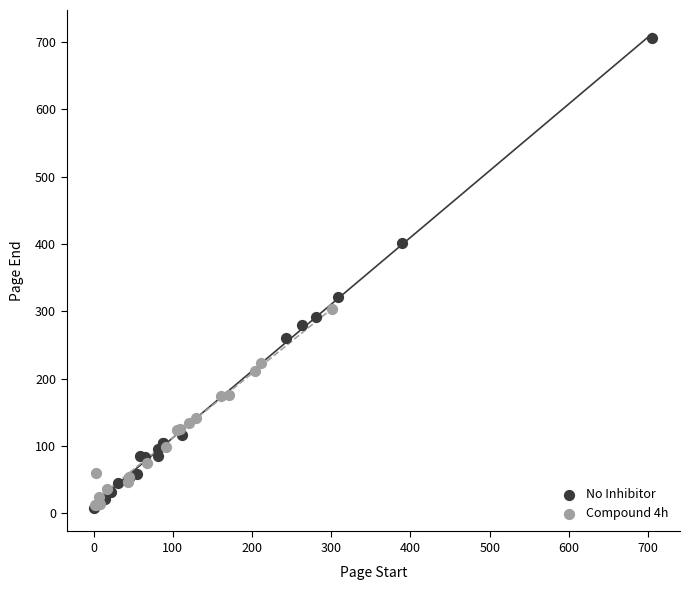

Which series contains the highest Y value?

No Inhibitor